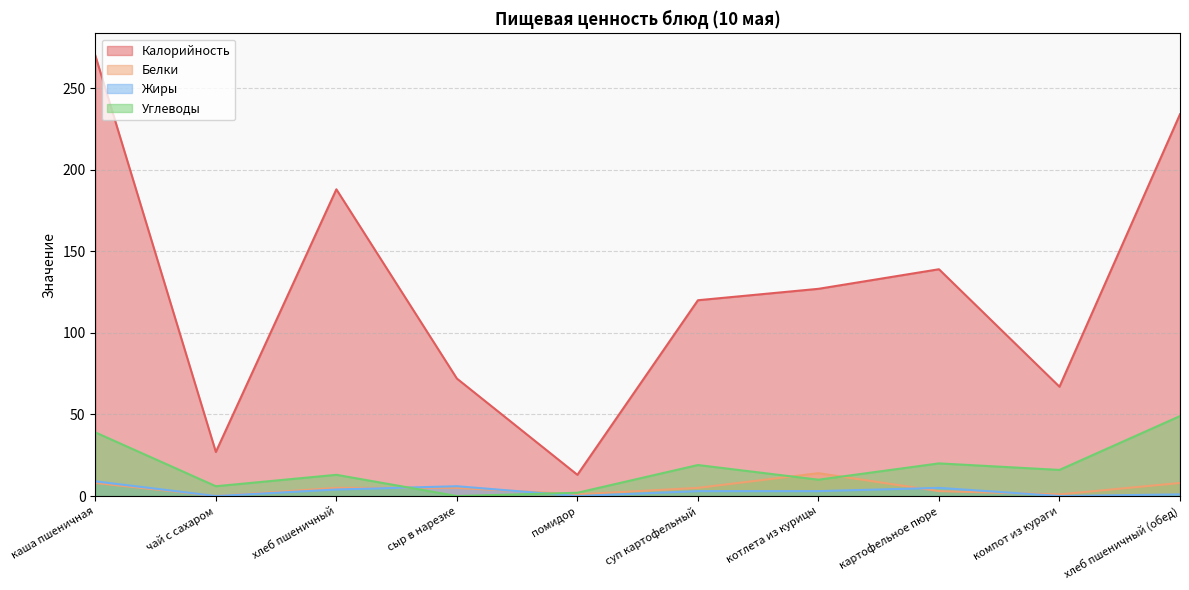

Reading right to left, list all the values displayed in this chart.

Калорийность: 234	67	139	127	120	13	72	188	27	270
Белки: 8	1	3	14	5	1	5	5	0	8
Жиры: 1	0	5	3	3	0	6	4	0	9
Углеводы: 49	16	20	10	19	2	0	13	6	39